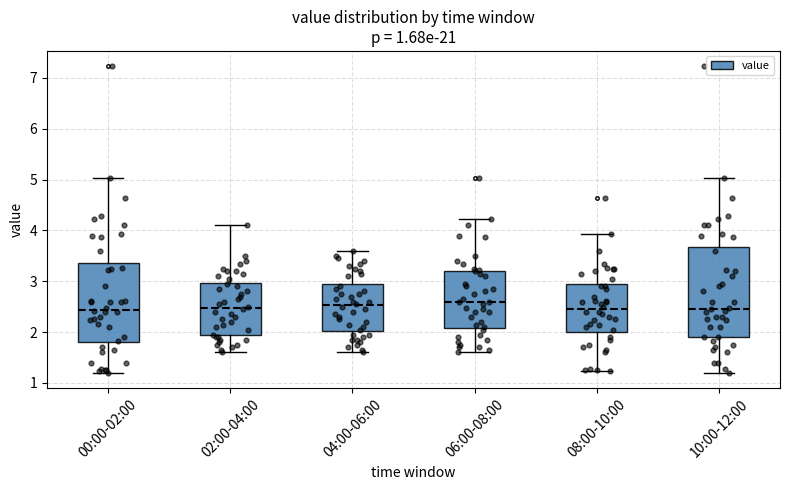

Comparing the boxes themselves (not the whiskers), which one is the tallest?

10:00-12:00